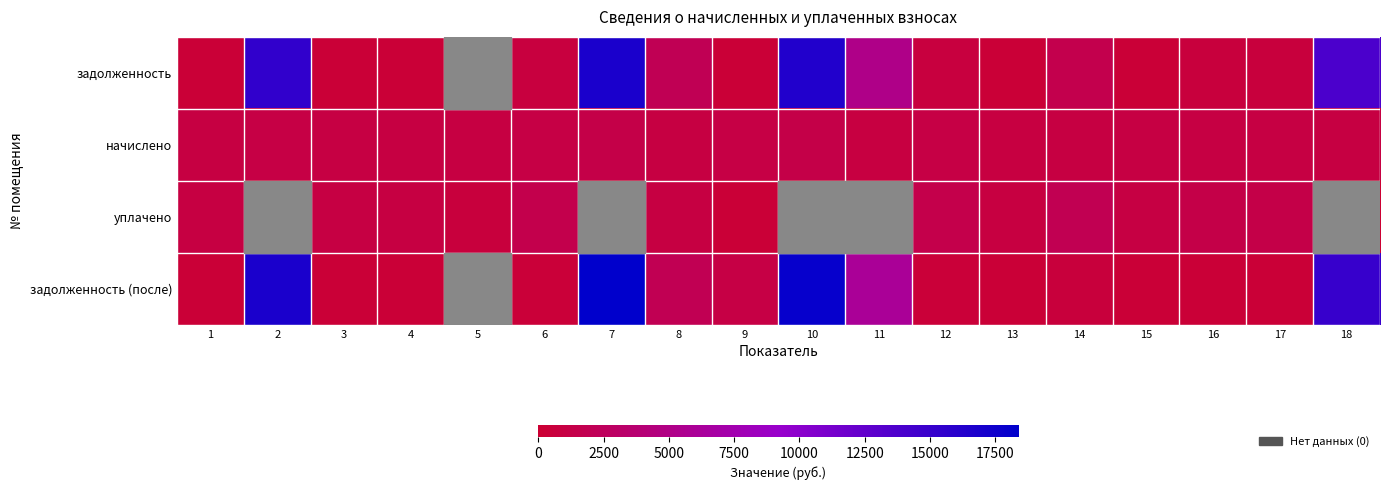

Reading right to left, extract all data points from this chart.

задолженность: 18=13826.1	17=683.6	16=682.6	15=347.8	14=1627.5	13=304.6	12=728.6	11=5121.2	10=16337.1	9=337.5	8=2029.8	7=16768.2	6=756.0	5=0.0	4=331.2	3=354.4	2=15394.5	1=314.0
начислено: 18=990.1	17=1021.7	16=1023.8	15=1043.3	14=969.8	13=913.7	12=1093.0	11=870.5	10=1339.2	9=1101.6	8=939.6	7=1299.7	6=1134.0	5=976.3	4=993.6	3=1064.9	2=1102.5	1=943.9
уплачено: 18=0.0	17=1361.7	16=1365.1	15=1043.3	14=1939.7	13=913.7	12=1457.3	11=0.0	10=0.0	9=340.0	8=1000.0	7=0.0	6=1512.0	5=650.9	4=993.6	3=1064.3	2=0.0	1=944.0
задолженность (после): 18=15086.6	17=340.6	16=341.3	15=347.8	14=646.6	13=304.6	12=364.3	11=6096.4	10=17997.6	9=1099.5	8=1999.5	7=18396.5	6=378.0	5=0.0	4=331.2	3=355.0	2=16797.9	1=313.9